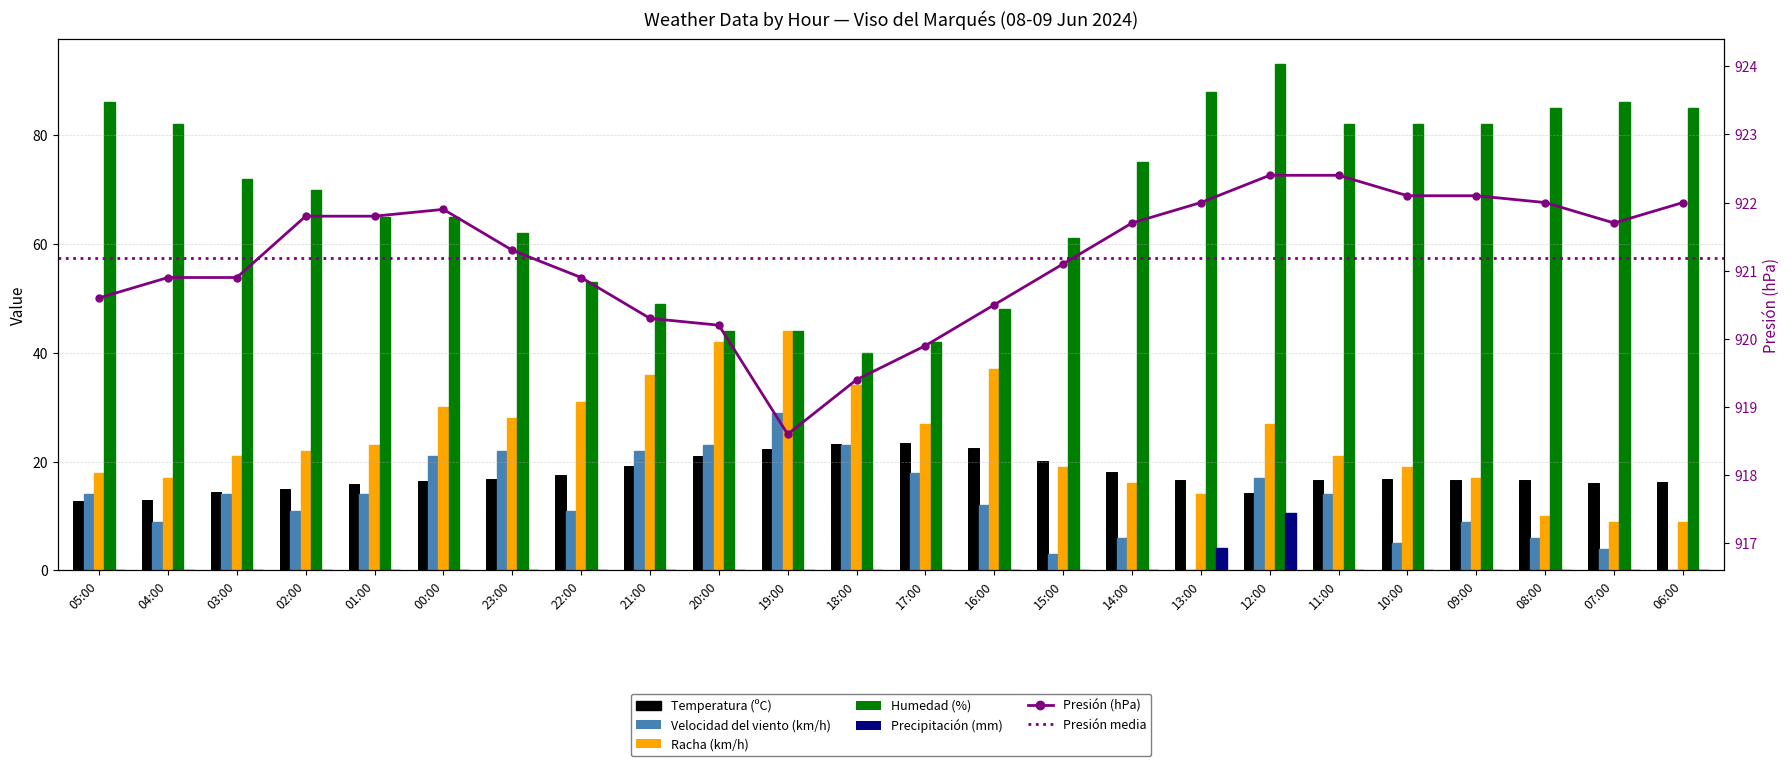

Which series changed the most between 17:00 and 10:00?

Humedad (%)